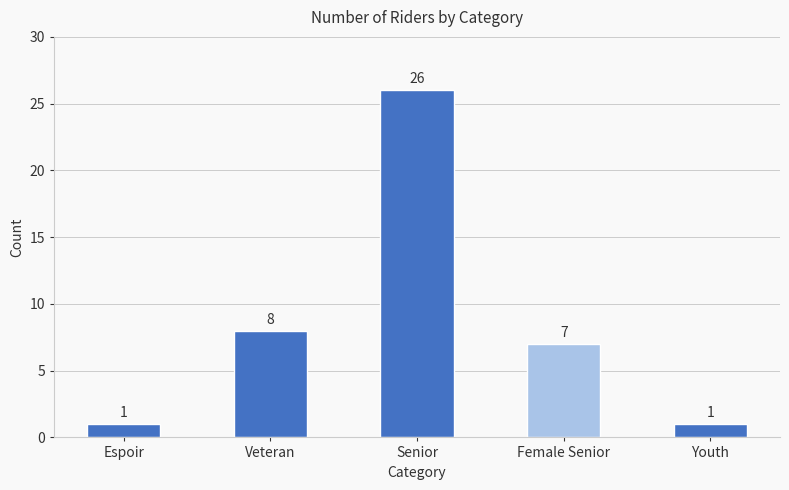

What is the label of the 3rd bar from the right?

Senior